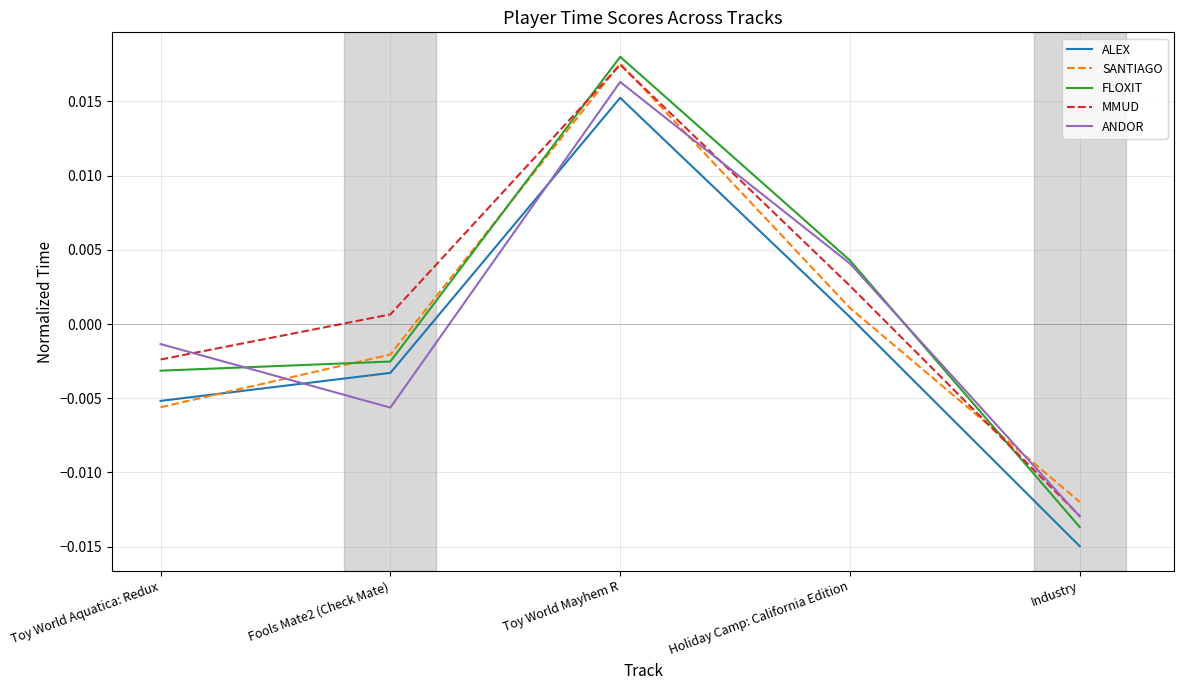

List the labels in order of FLOXIT value, smallest first.

Industry, Toy World Aquatica: Redux, Fools Mate2 (Check Mate), Holiday Camp: California Edition, Toy World Mayhem R